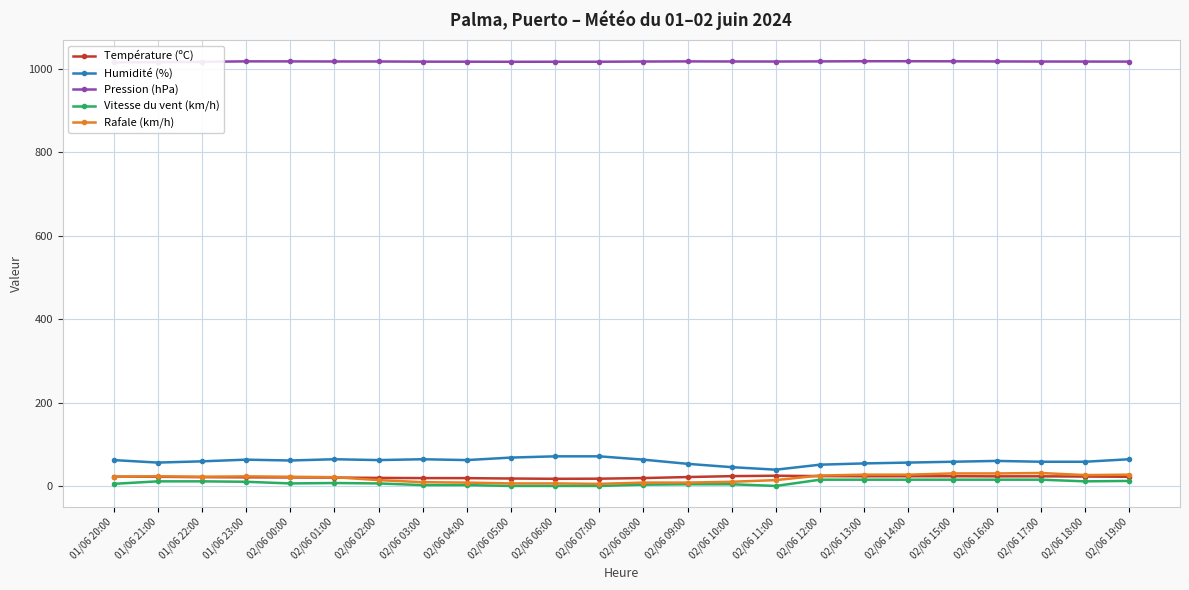

At how many categories does at least one series exceed 622?

24